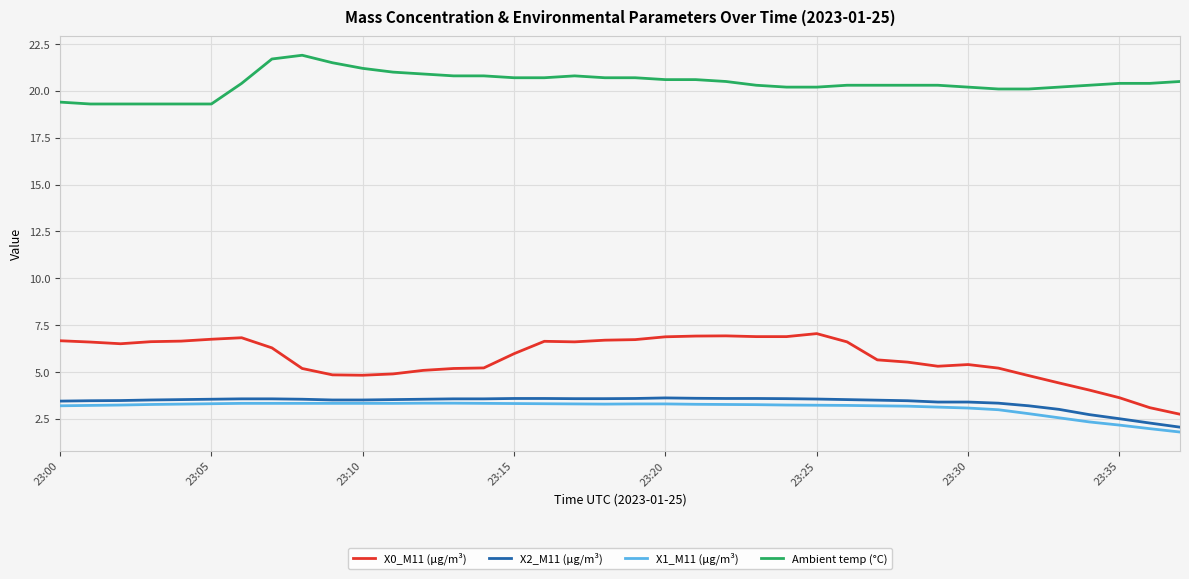

Which series has the widest spread of values?

X0_M11 (μg/m³)